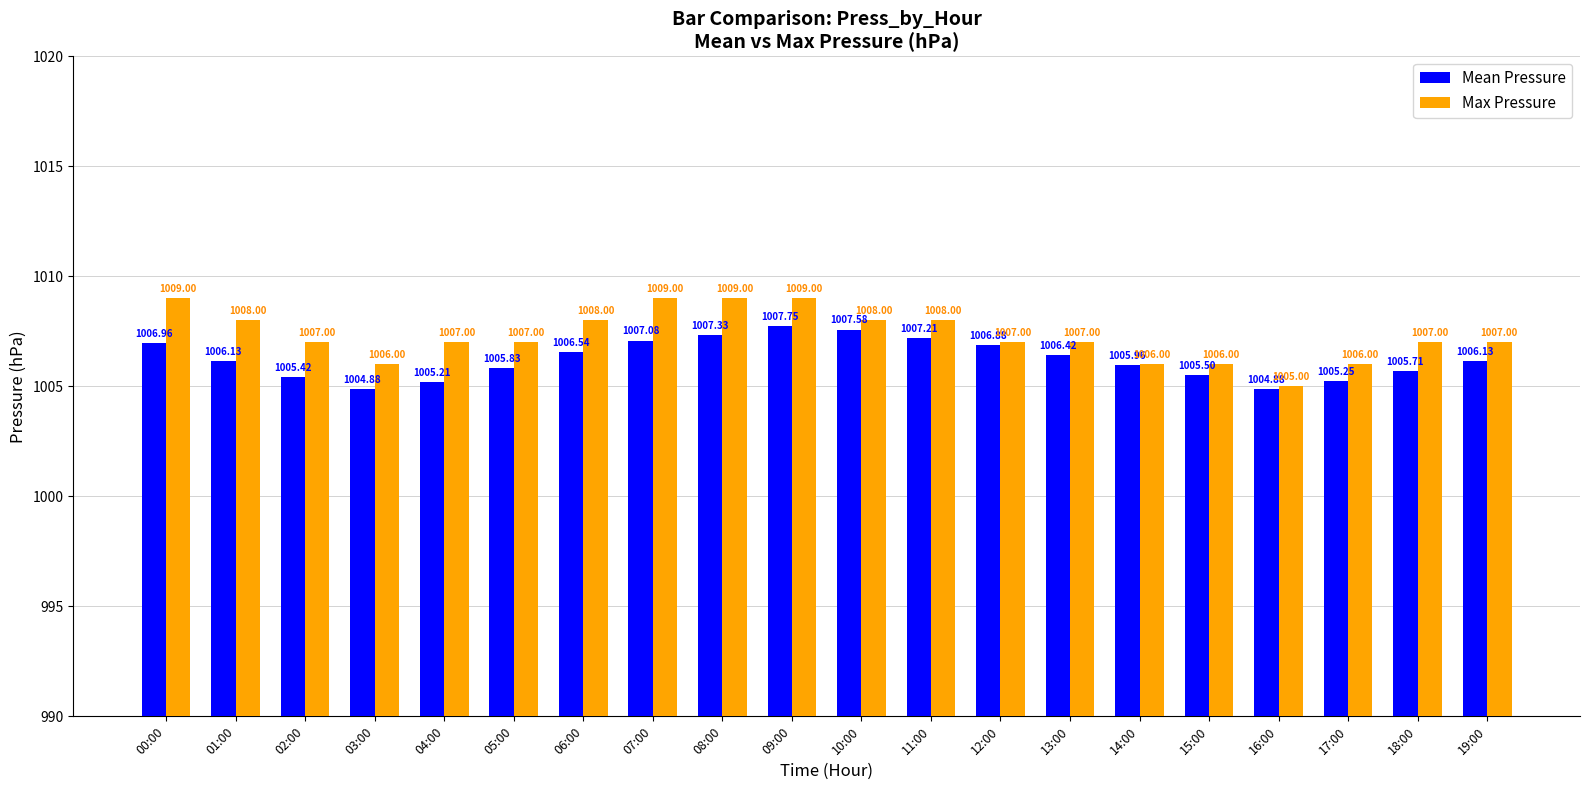

What is the sum of the Mean Pressure values at 13:00 and 03:00?

2011.3